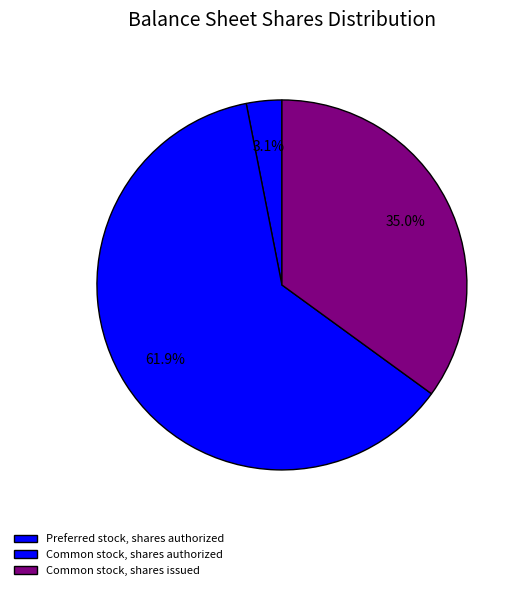

What is the majority slice?

Common stock, shares authorized